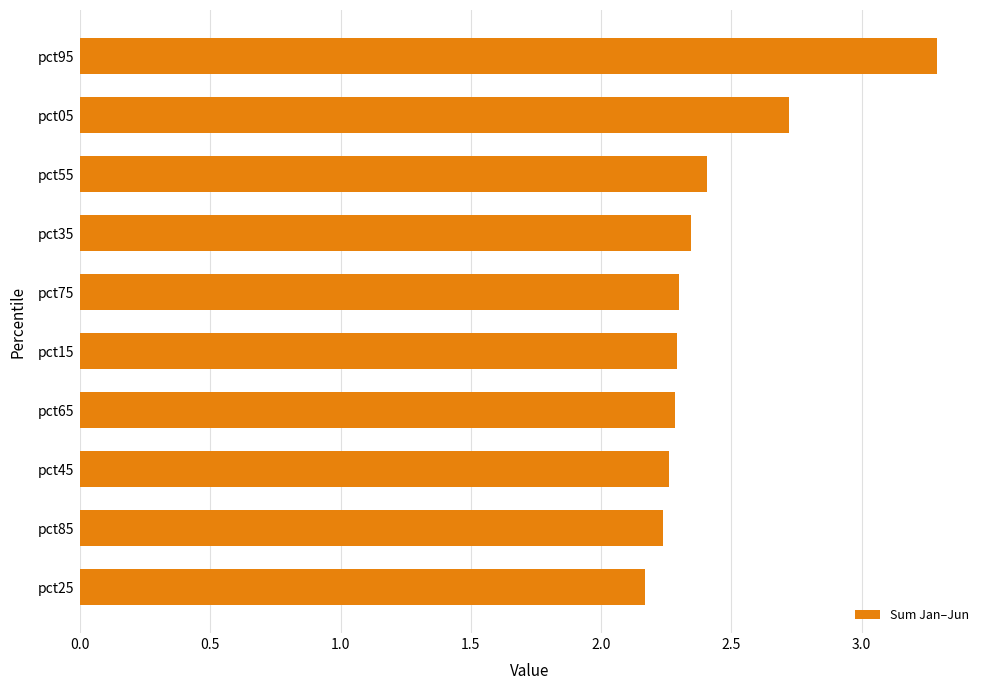

What is the change in value from pct65 to pct55?

+0.1